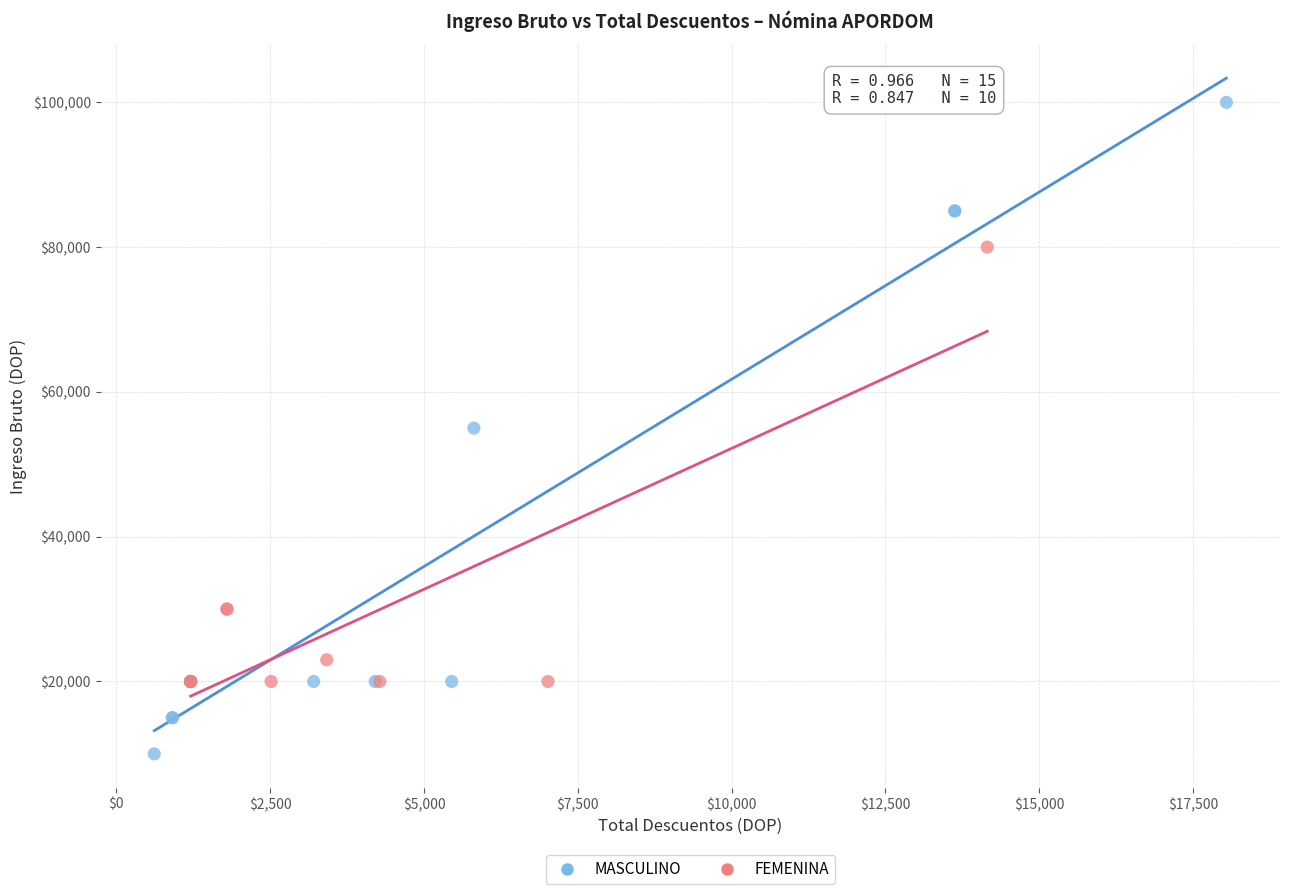

What are all the series names shown in the legend?

MASCULINO, FEMENINA